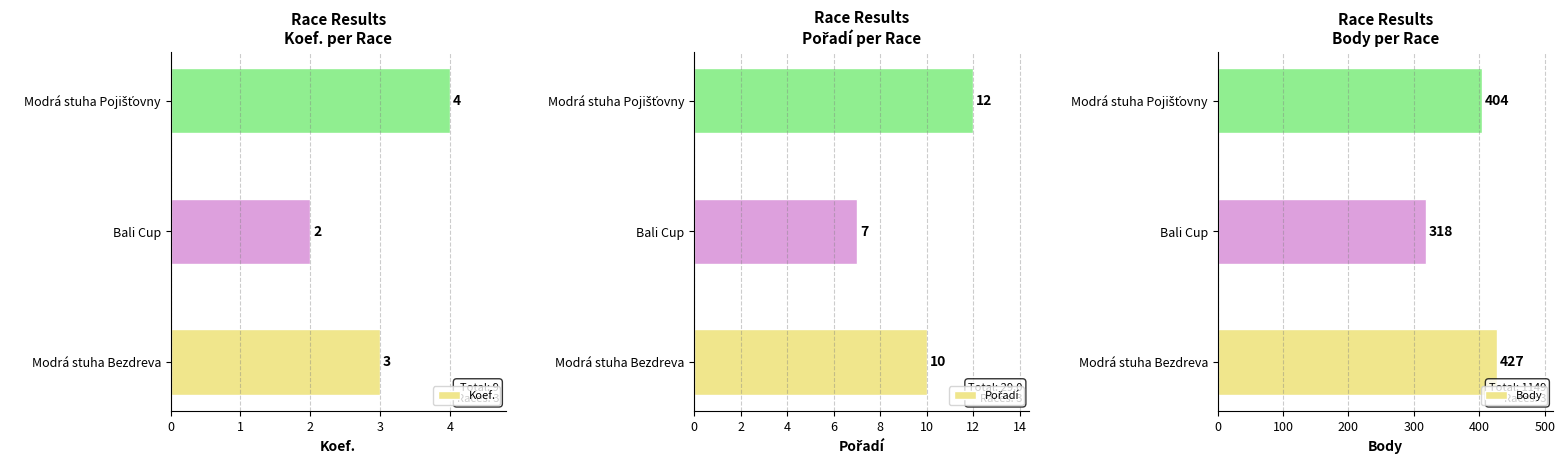

True or false: Koef. has a value of 1 at Modrá stuha Bezdreva.

False